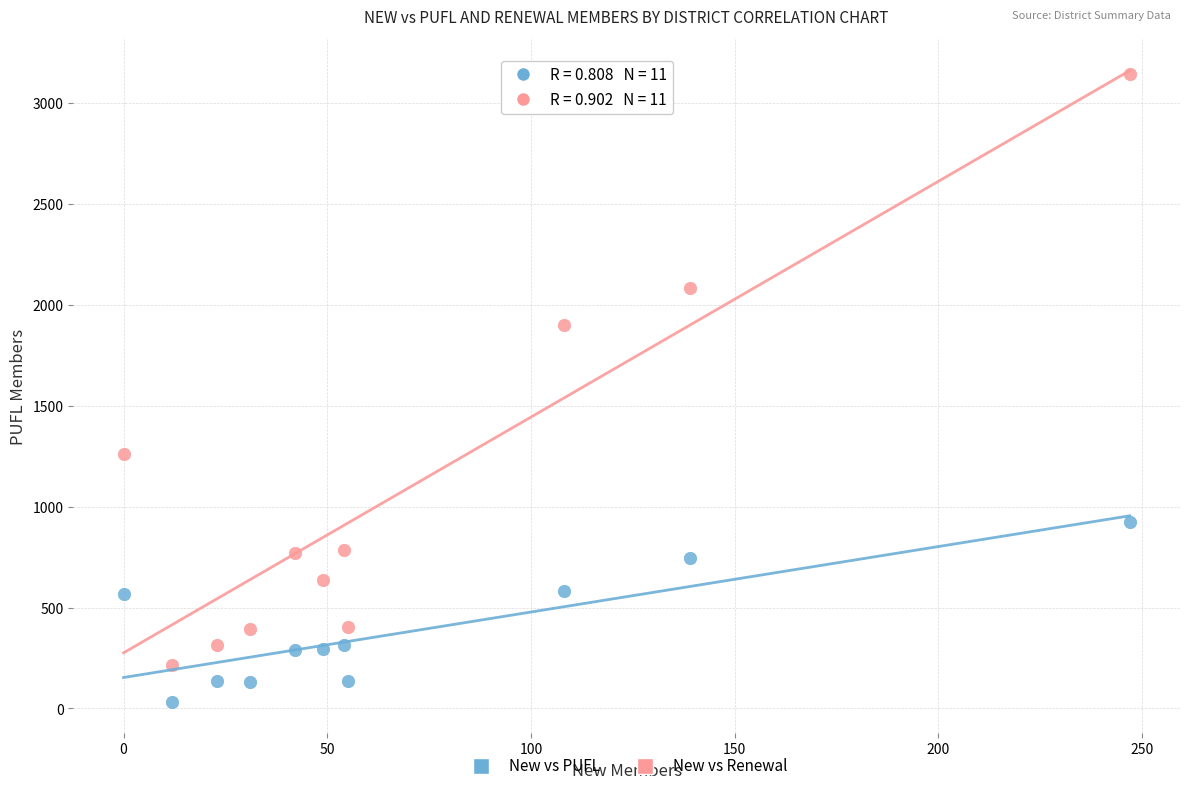

Which series reaches the minimum Y coordinate?

New vs PUFL